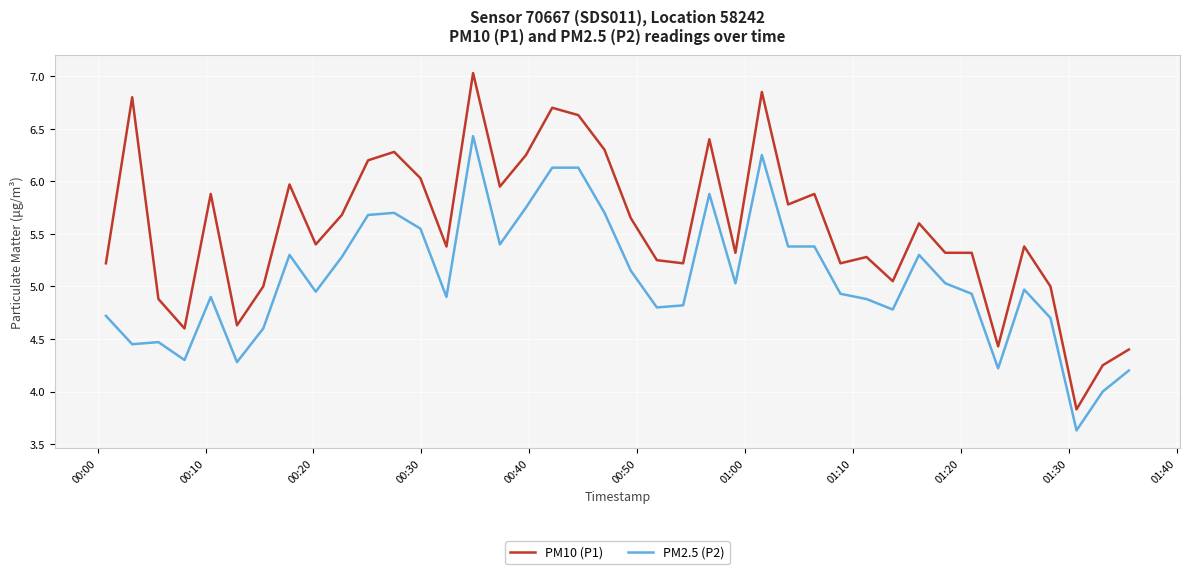

List the series in order of their overall mean, lowest first.

PM2.5 (P2), PM10 (P1)